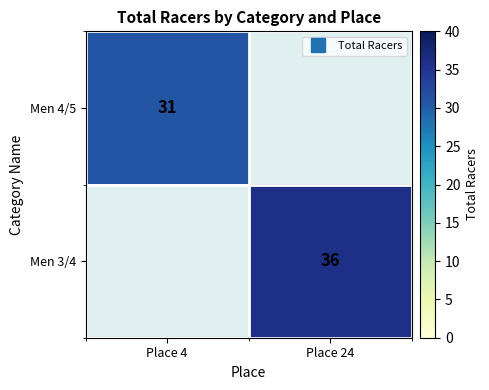

Which has a higher value, Place 24 or Place 4?

Place 4